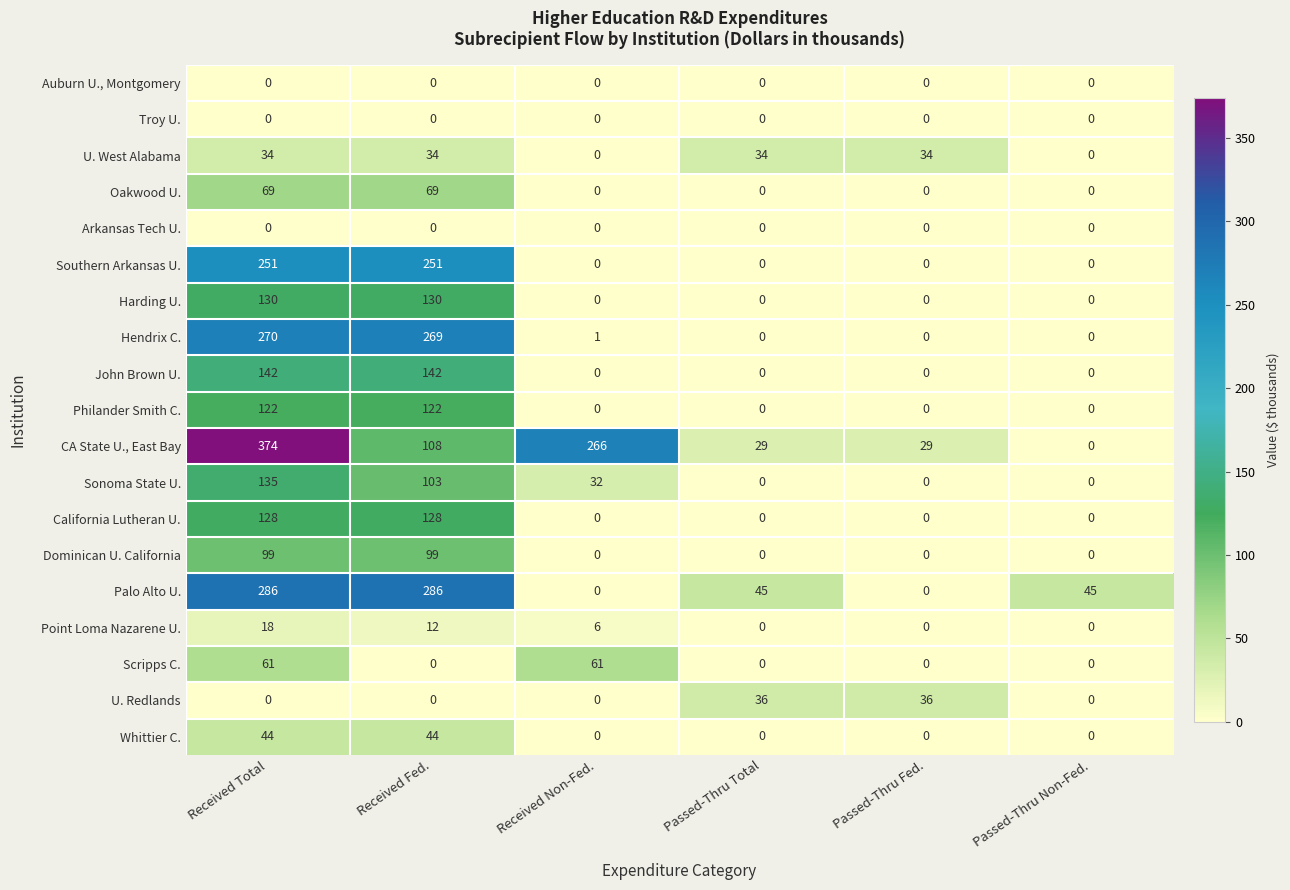

The value of Southern Arkansas U. at Received Fed. is 87. True or false?

False